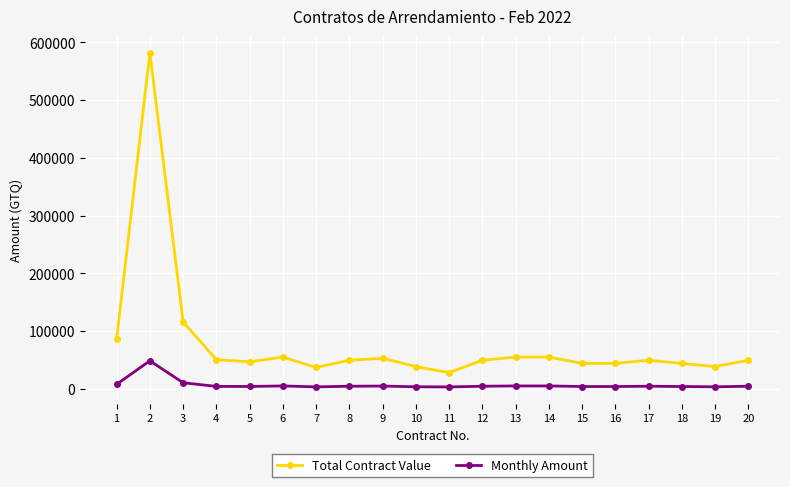

What is the maximum value shown in the chart?

582000.0